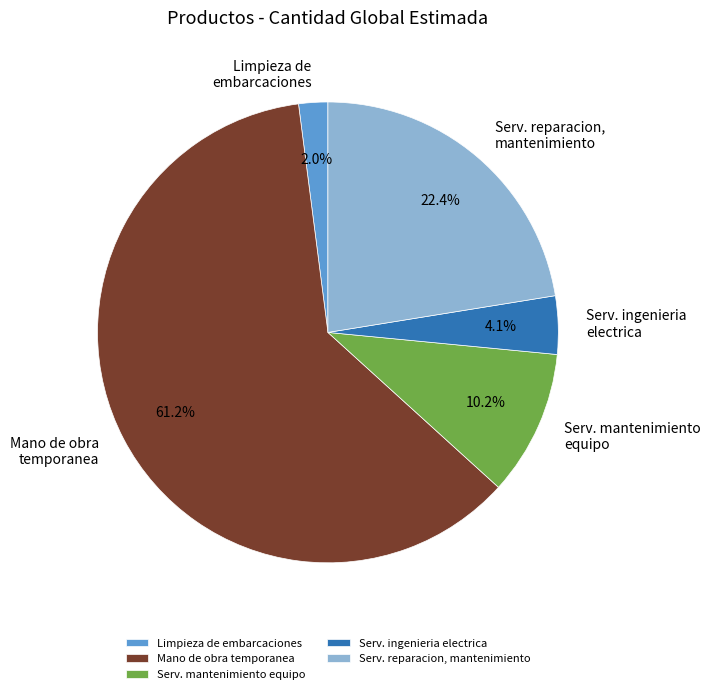

Is Mano de obra temporanea the majority of the pie?

Yes